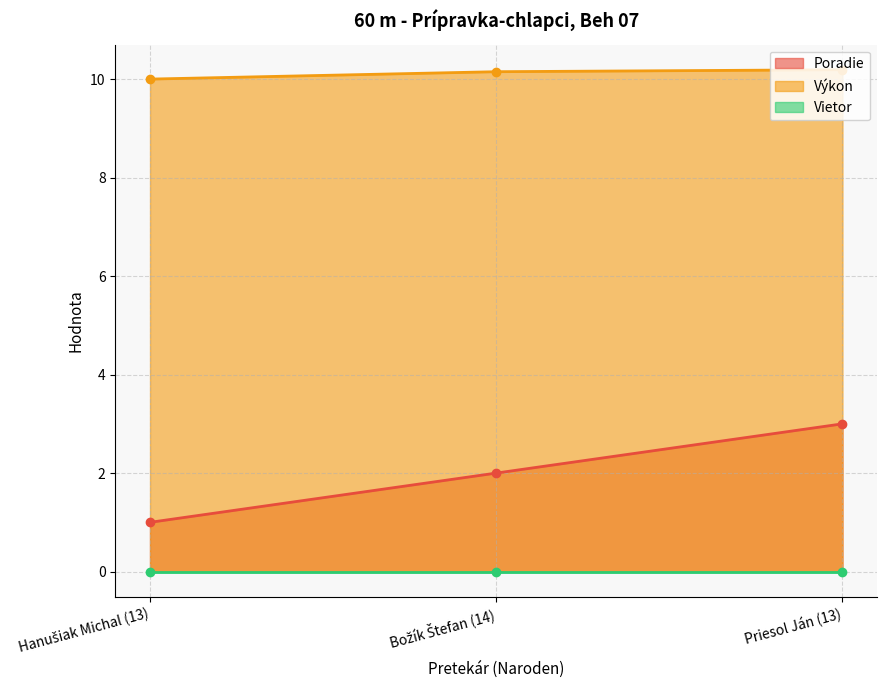

The Výkon series shows 13.7 at Priesol Ján (13). True or false?

False